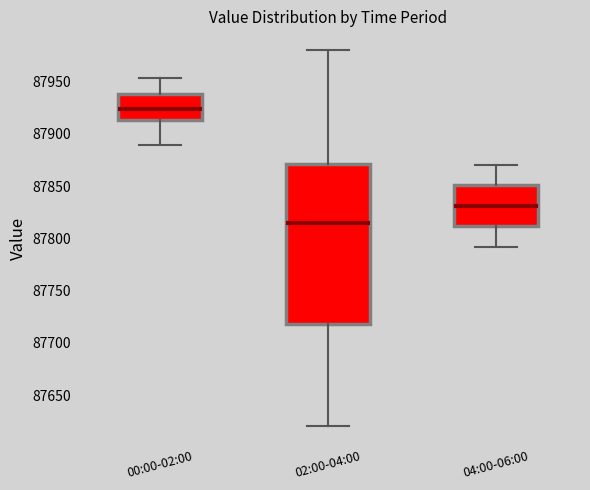

Which box's median line is the highest?

00:00-02:00